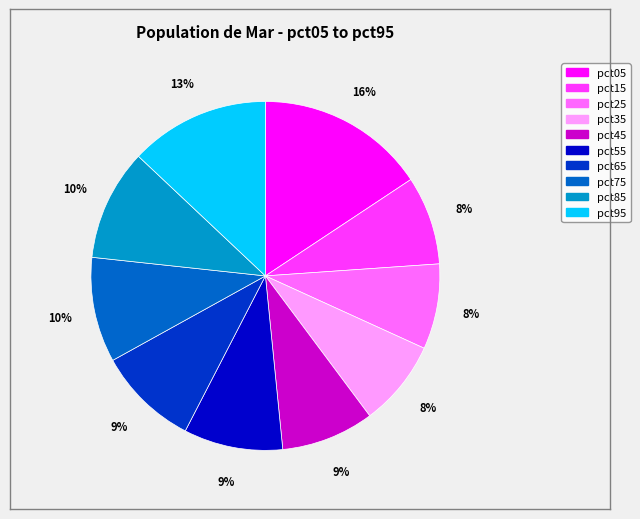

Which category has the biggest portion of the pie?

pct05